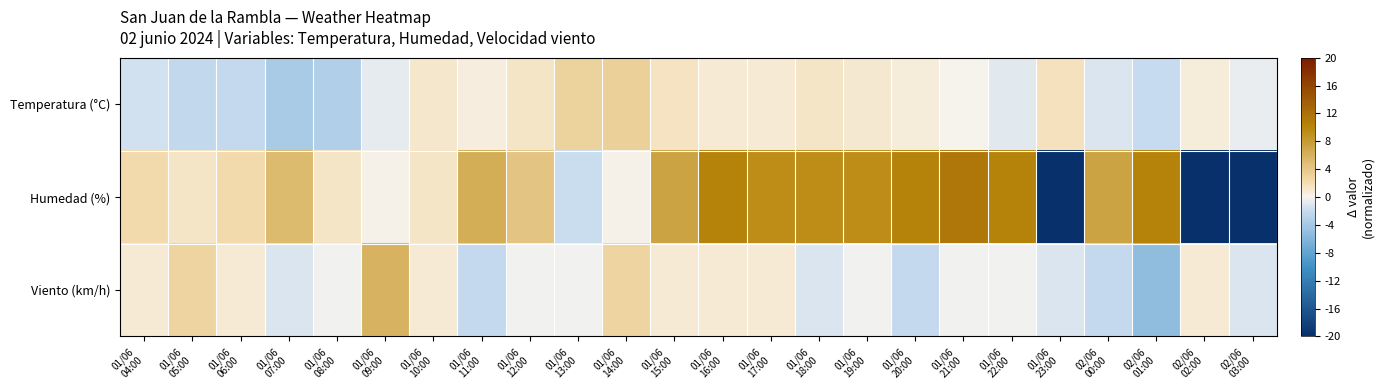

Reading right to left, what are all the values shown in this chart?

Temperatura (°C): 02/06
03:00=-0.6	02/06
02:00=0.7	02/06
01:00=-1.9	02/06
00:00=-1.1	01/06
23:00=1.7	01/06
22:00=-0.8	01/06
21:00=0.1	01/06
20:00=0.7	01/06
19:00=1.0	01/06
18:00=1.4	01/06
17:00=0.8	01/06
16:00=0.9	01/06
15:00=1.5	01/06
14:00=3.2	01/06
13:00=3.0	01/06
12:00=1.3	01/06
11:00=0.5	01/06
10:00=1.2	01/06
09:00=-0.7	01/06
08:00=-3.2	01/06
07:00=-3.6	01/06
06:00=-2.1	01/06
05:00=-2.2	01/06
04:00=-1.5
Humedad (%): 02/06
03:00=-41.8	02/06
02:00=-49.8	02/06
01:00=10.2	02/06
00:00=7.2	01/06
23:00=-25.8	01/06
22:00=10.2	01/06
21:00=11.2	01/06
20:00=10.2	01/06
19:00=9.2	01/06
18:00=9.2	01/06
17:00=9.2	01/06
16:00=10.2	01/06
15:00=7.2	01/06
14:00=0.2	01/06
13:00=-1.8	01/06
12:00=4.2	01/06
11:00=6.2	01/06
10:00=1.2	01/06
09:00=0.2	01/06
08:00=1.2	01/06
07:00=5.2	01/06
06:00=2.2	01/06
05:00=1.2	01/06
04:00=2.2
Viento (km/h): 02/06
03:00=-1.2	02/06
02:00=0.8	02/06
01:00=-5.2	02/06
00:00=-2.2	01/06
23:00=-1.2	01/06
22:00=-0.2	01/06
21:00=-0.2	01/06
20:00=-2.2	01/06
19:00=-0.2	01/06
18:00=-1.2	01/06
17:00=0.8	01/06
16:00=0.8	01/06
15:00=0.8	01/06
14:00=2.8	01/06
13:00=-0.2	01/06
12:00=-0.2	01/06
11:00=-2.2	01/06
10:00=0.8	01/06
09:00=5.8	01/06
08:00=-0.2	01/06
07:00=-1.2	01/06
06:00=0.8	01/06
05:00=2.8	01/06
04:00=0.8